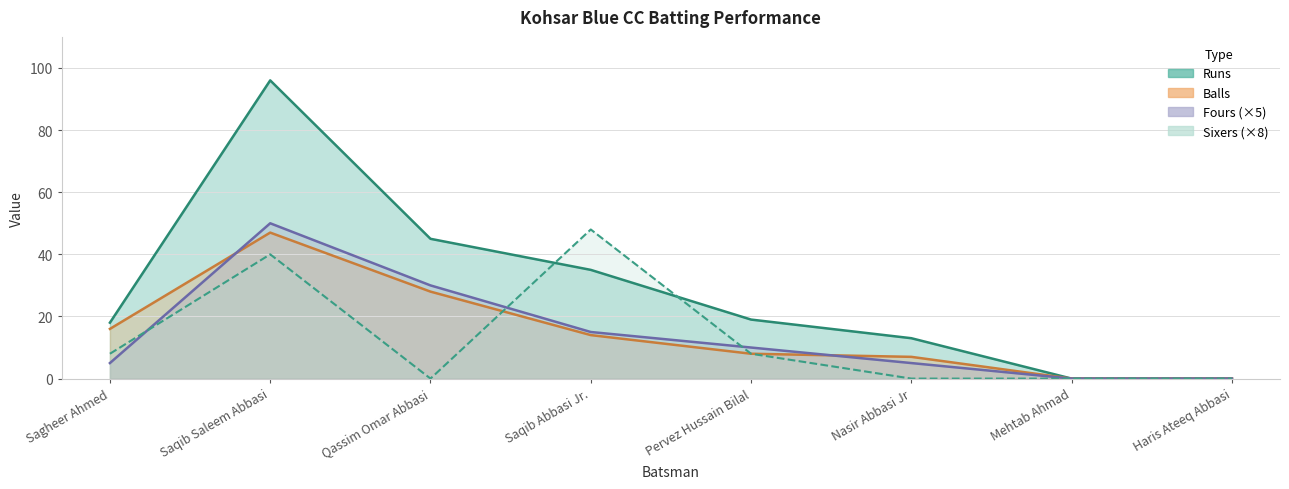

List the series in order of their peak value, lowest first.

Balls, Sixers, Fours, Runs